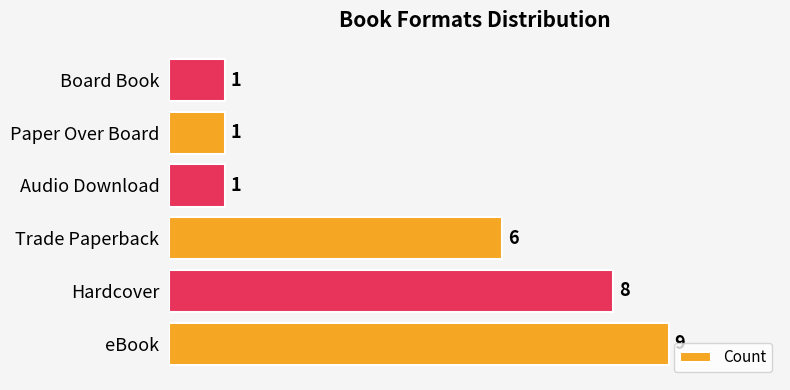

How many bars are there in total?

6